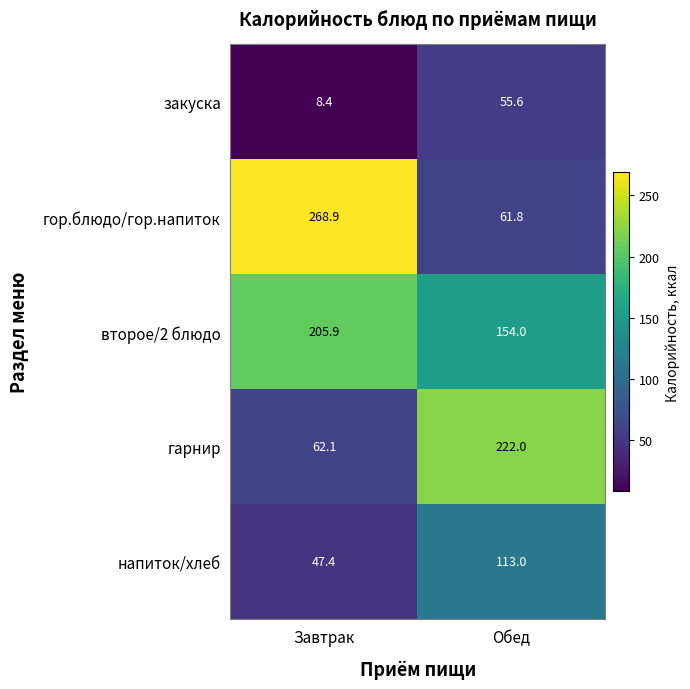

Which series has the widest spread of values?

гор.блюдо/гор.напиток